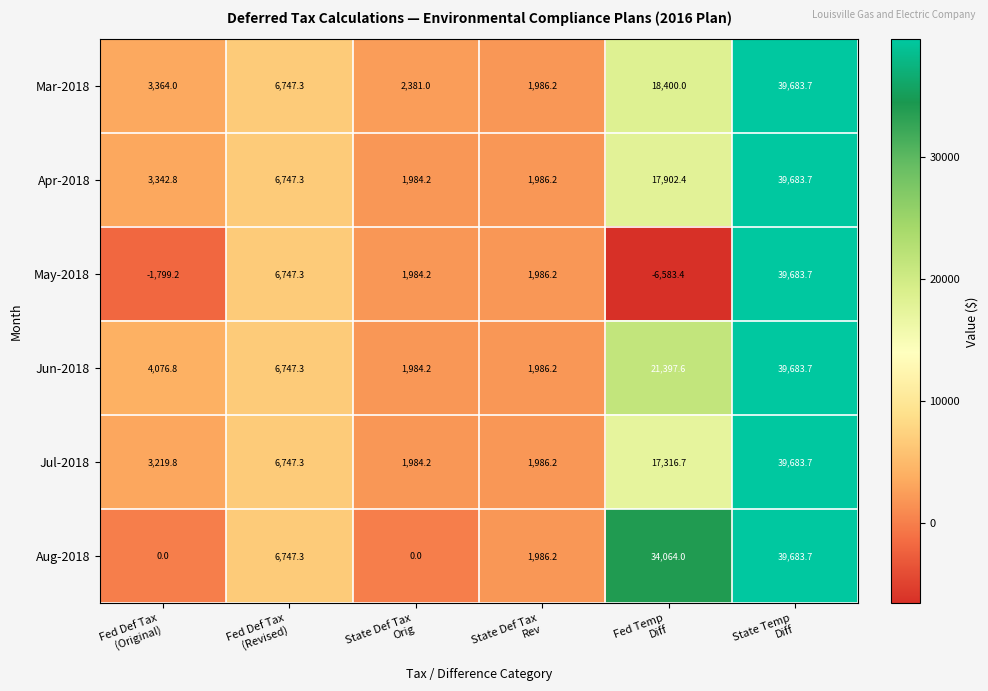

What is the difference between the maximum and second lowest values in the Jul-2018 series?

37697.5